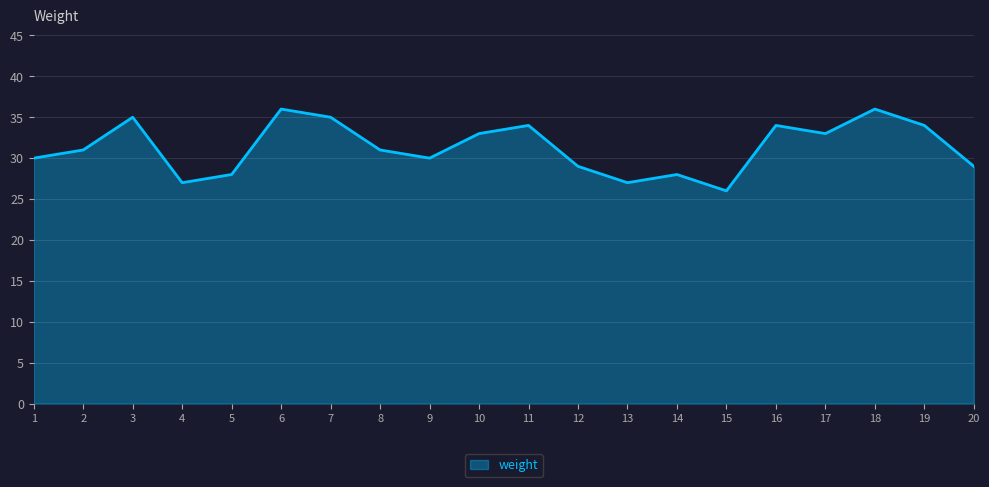

What is the change in value from 10 to 18?

+3